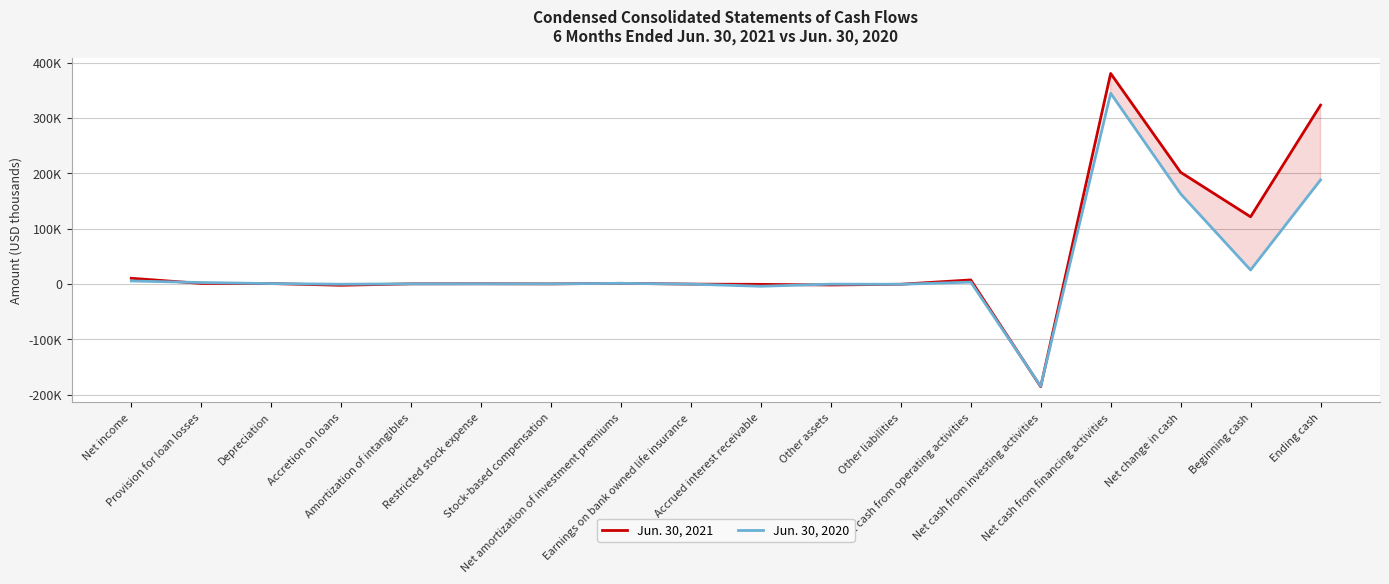

What is the difference between the Jun. 30, 2020 values at Ending cash and Earnings on bank owned life insurance?

188239